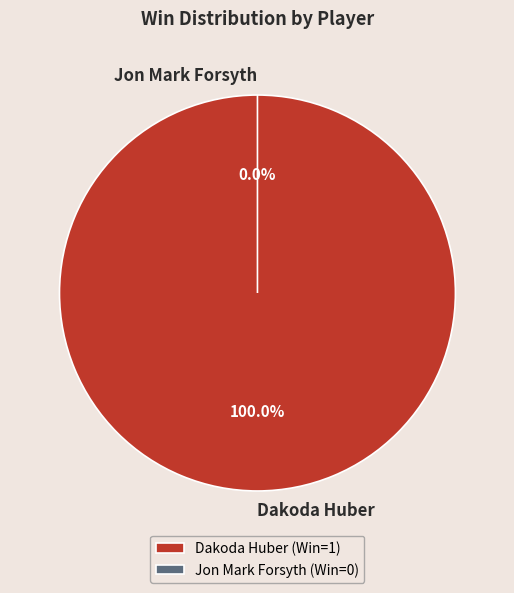

Is there a majority slice in this chart?

Yes